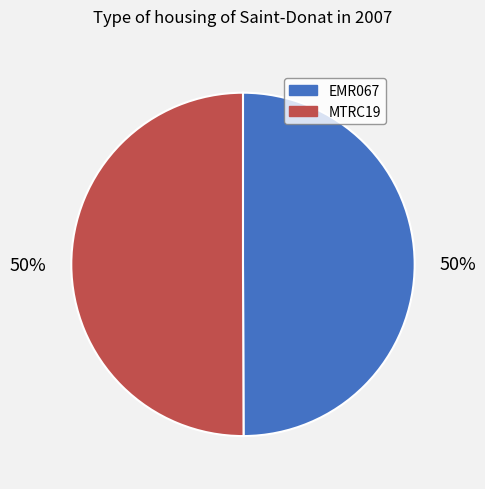

To the nearest percent, what percentage of the pie is EMR067?

50%